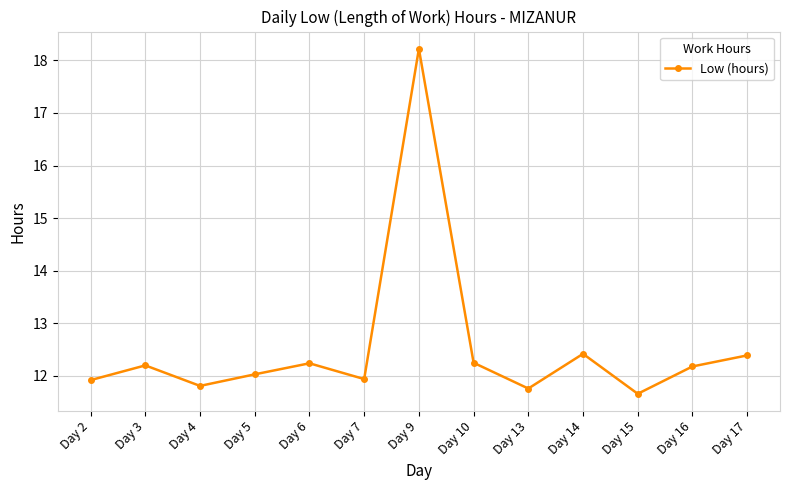

What is the change in value from Day 7 to Day 16?

+0.2